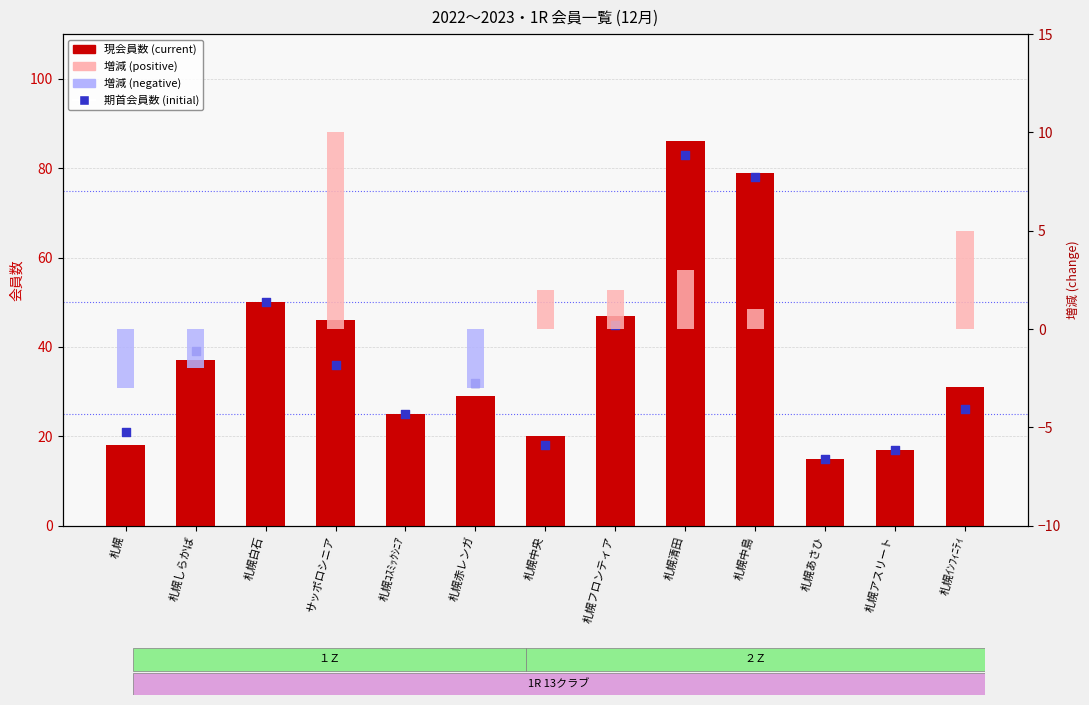

What is the total value across all series at 札幌フロンティア?

92